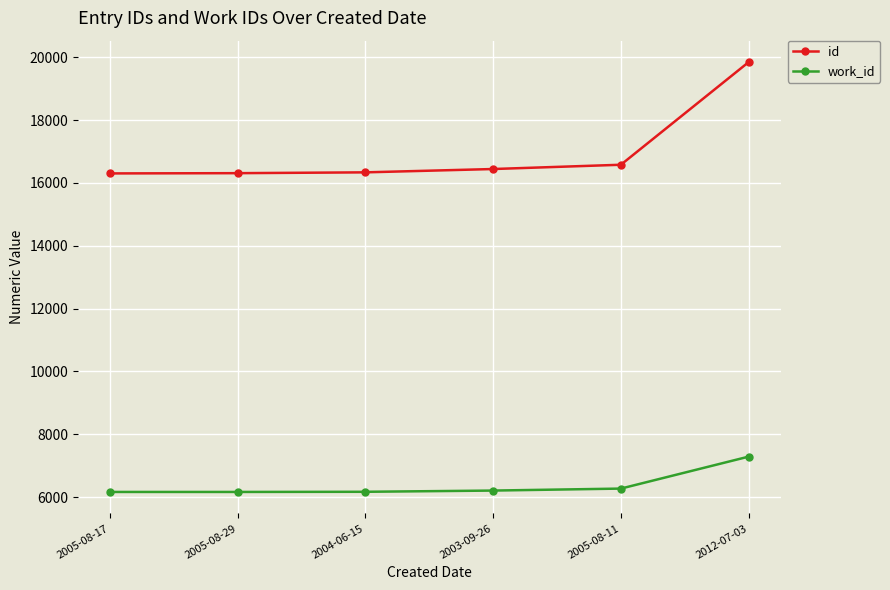

At how many categories does at least one series exceed 11927?

6